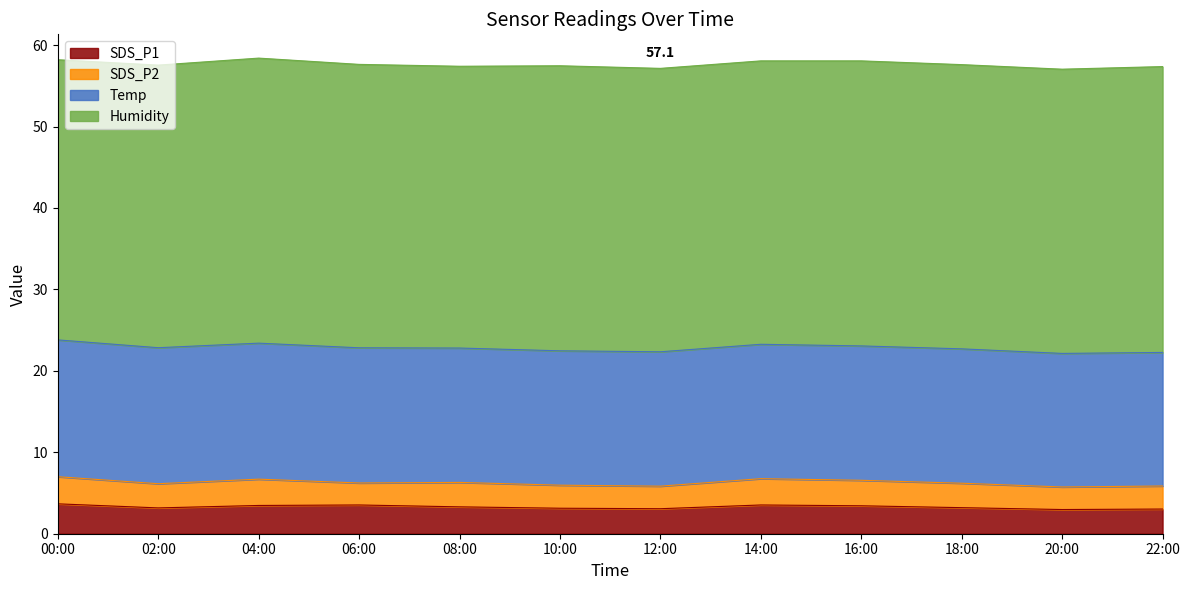

Reading left to right, transcribe all the data shown in this chart.

SDS_P1: 00:00=3.7	02:00=3.2	04:00=3.5	06:00=3.5	08:00=3.3	10:00=3.1	12:00=3.1	14:00=3.5	16:00=3.4	18:00=3.2	20:00=3.0	22:00=3.0
SDS_P2: 00:00=3.3	02:00=3.0	04:00=3.2	06:00=2.7	08:00=3.0	10:00=2.8	12:00=2.8	14:00=3.2	16:00=3.1	18:00=3.0	20:00=2.8	22:00=2.8
Temp: 00:00=16.8	02:00=16.7	04:00=16.7	06:00=16.6	08:00=16.5	10:00=16.5	12:00=16.5	14:00=16.5	16:00=16.5	18:00=16.5	20:00=16.4	22:00=16.4
Humidity: 00:00=34.4	02:00=34.7	04:00=35.0	06:00=34.8	08:00=34.6	10:00=35.0	12:00=34.8	14:00=34.8	16:00=35.0	18:00=34.9	20:00=34.9	22:00=35.1